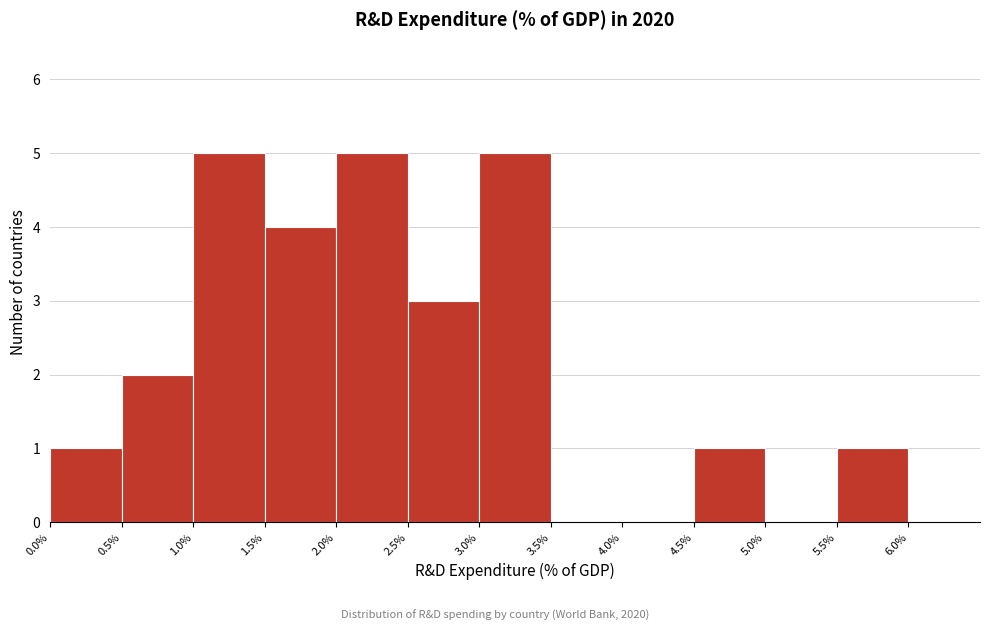

Reading left to right, list every bar in this chart as the range it spans on the x-axis followed by its height. The values are not printed on the chart, so give them approximately, as read against the axis.

0.0% to 0.5%: 1
0.5% to 1.0%: 2
1.0% to 1.5%: 5
1.5% to 2.0%: 4
2.0% to 2.5%: 5
2.5% to 3.0%: 3
3.0% to 3.5%: 5
3.5% to 4.0%: 0
4.0% to 4.5%: 0
4.5% to 5.0%: 1
5.0% to 5.5%: 0
5.5% to 6.0%: 1